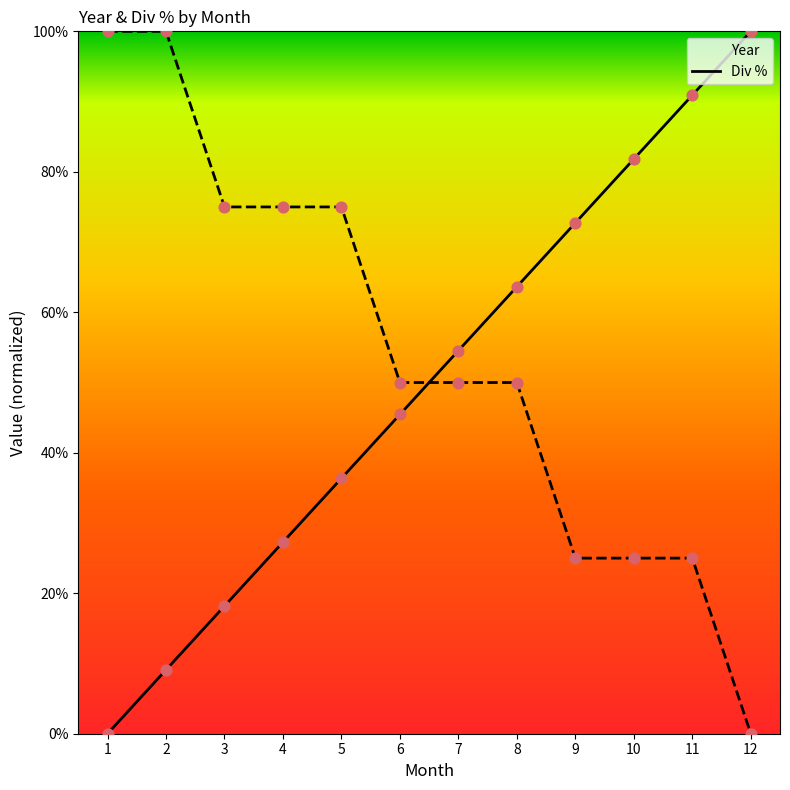

What is the total value across all series at 3?

93.2